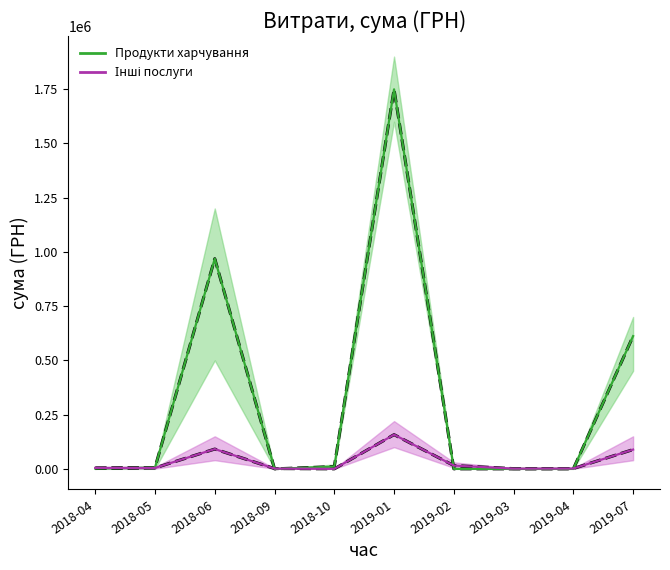

What is the greatest value displayed?

1749119.6